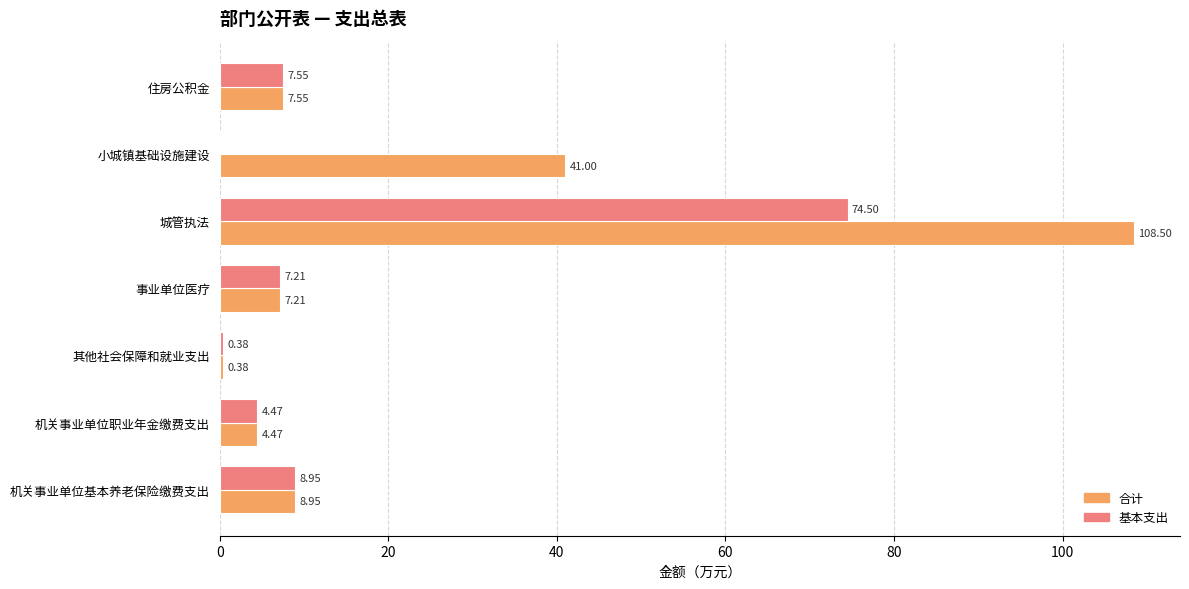

Which category has the highest value across all series?

城管执法